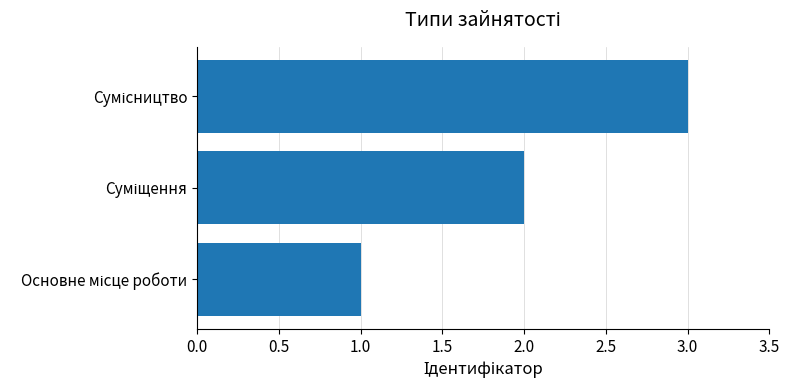

What is the sum of all values?

6